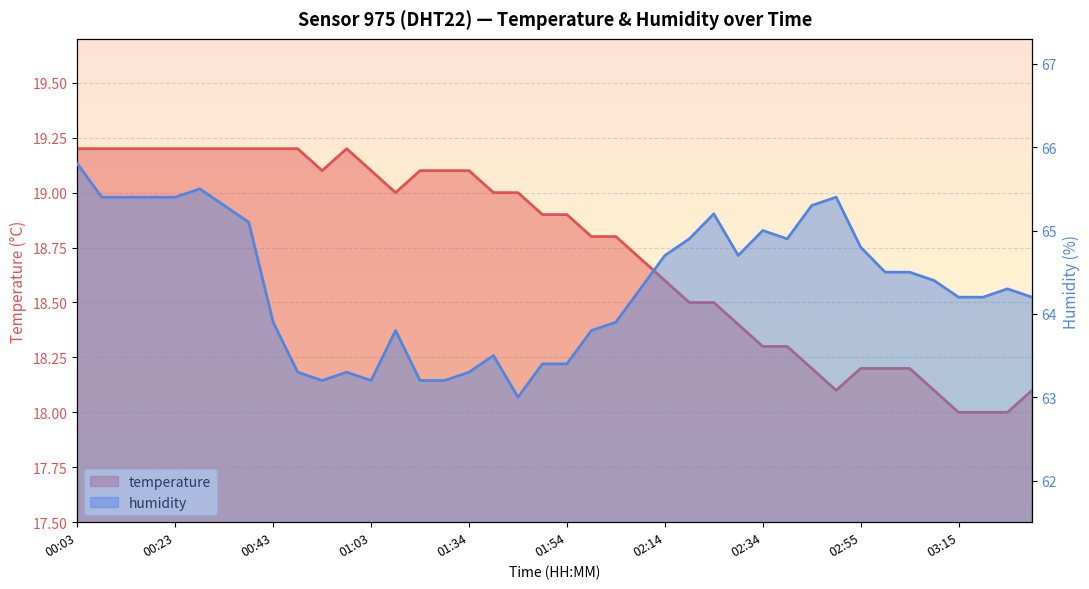

List the series in order of their overall mean, highest first.

humidity, temperature